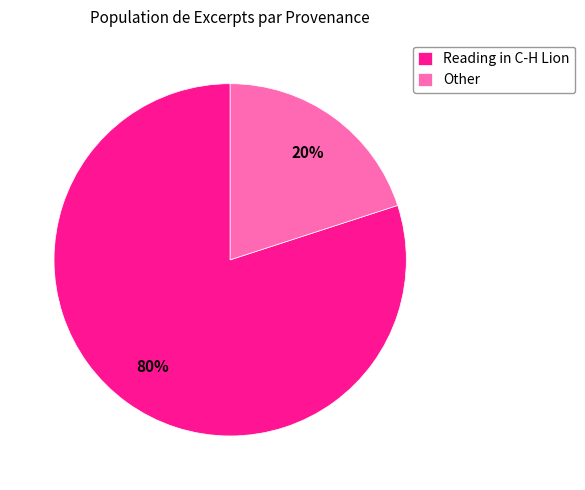

To the nearest percent, what portion does Reading in C-H Lion represent?

80%